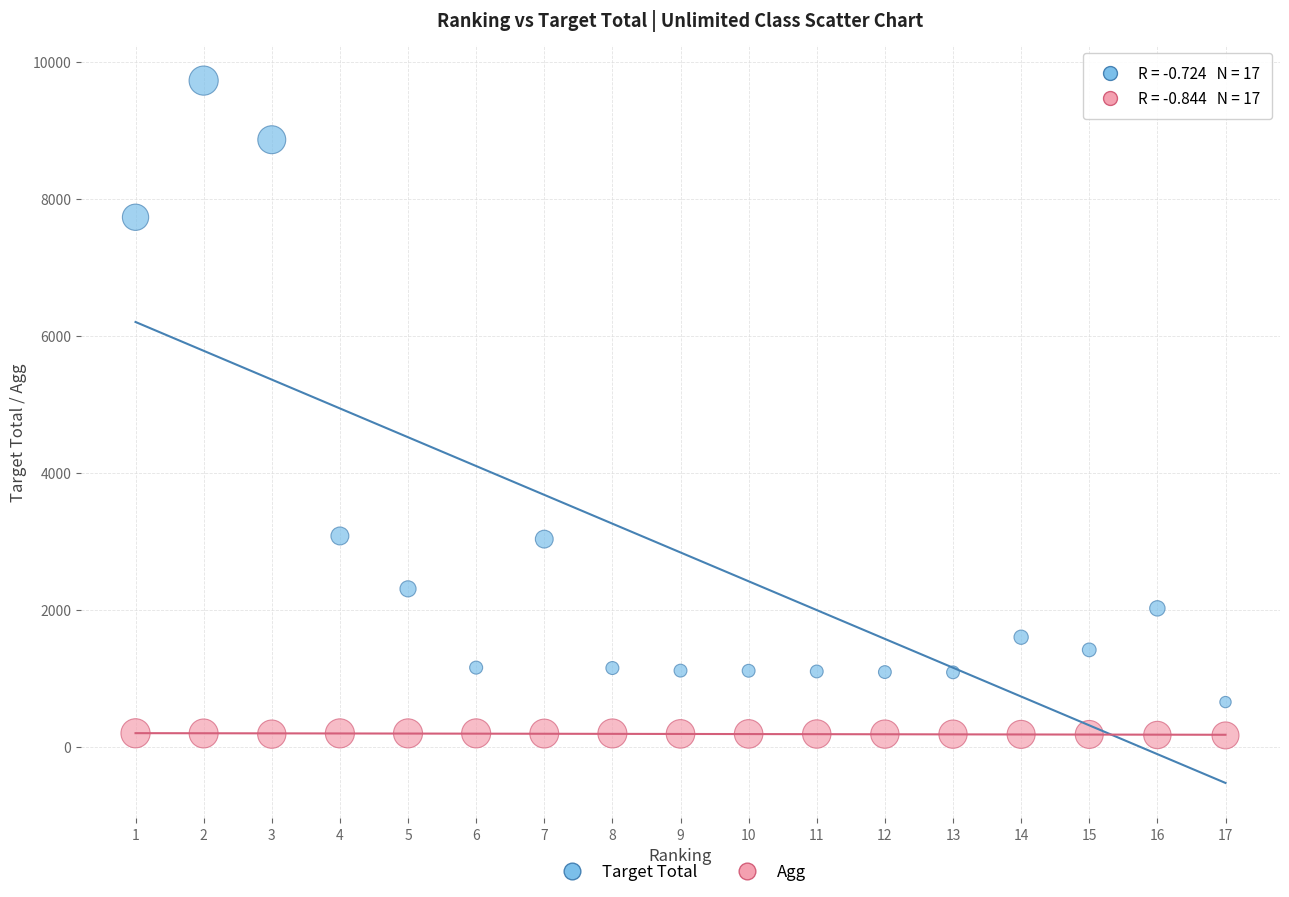

Which series reaches the maximum Y coordinate?

Target Total